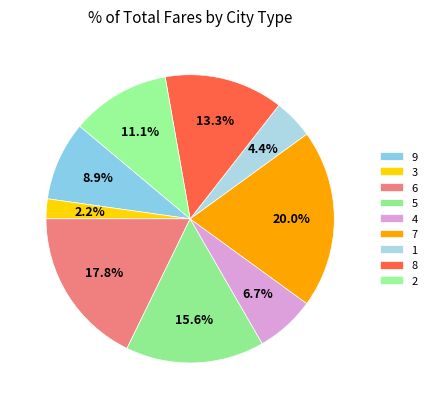

Which slice is the smallest?

3